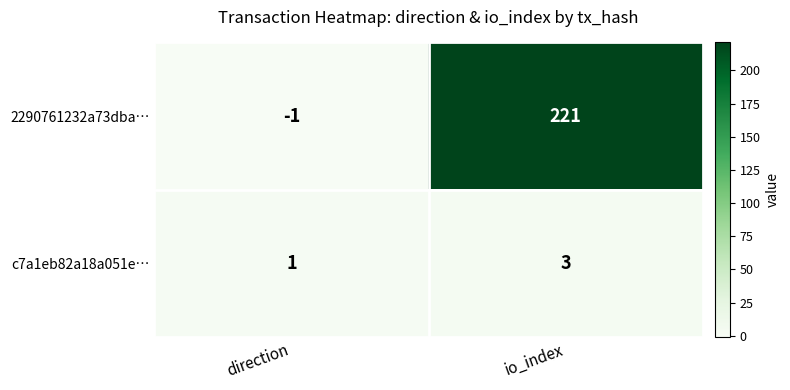

At which label is c7a1eb82a18a051e… closest to 2?

direction